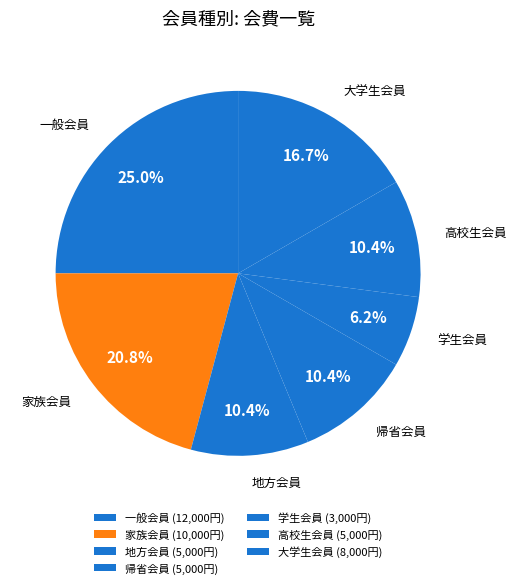

Does 学生会員 account for over 50% of the chart?

No